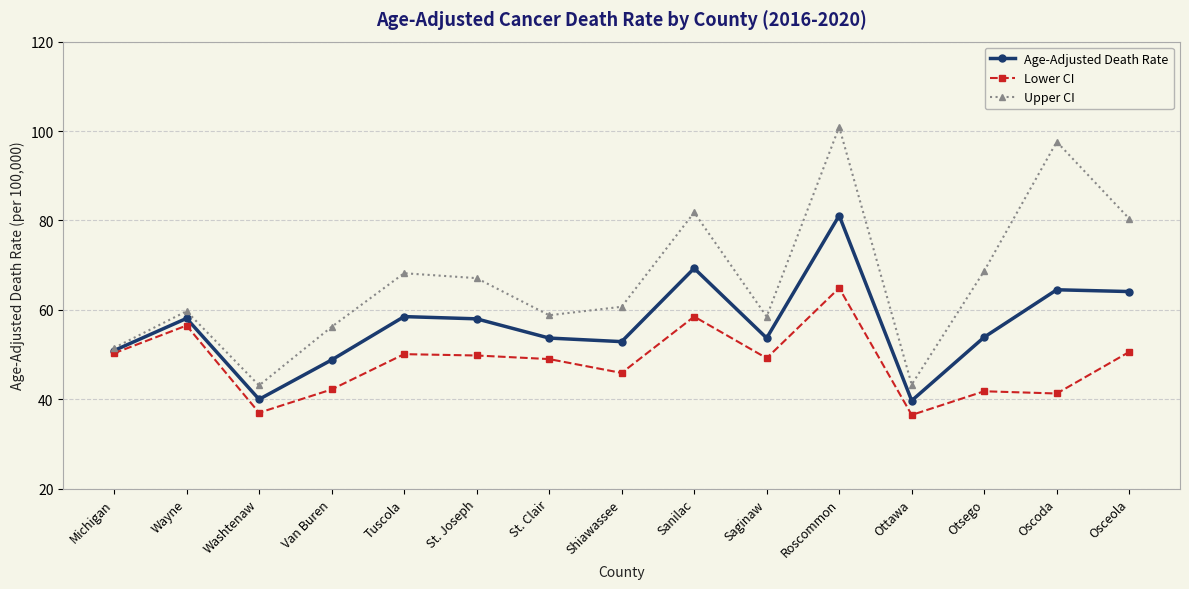

The value of Upper CI at Sanilac is 81.8. True or false?

True